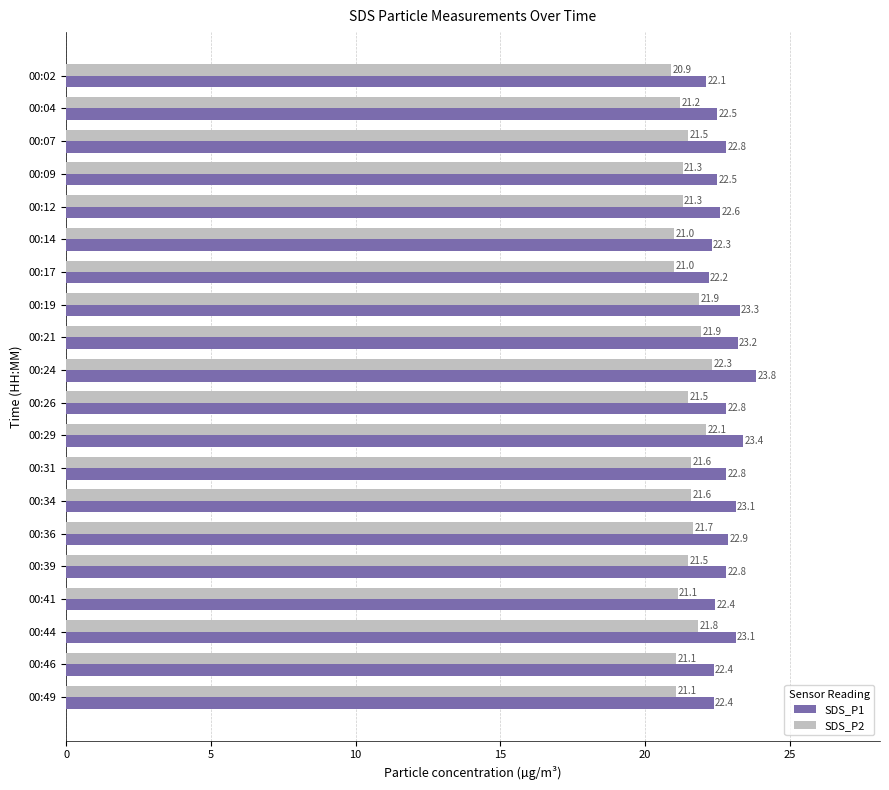

What are all the series names shown in the legend?

SDS_P1, SDS_P2